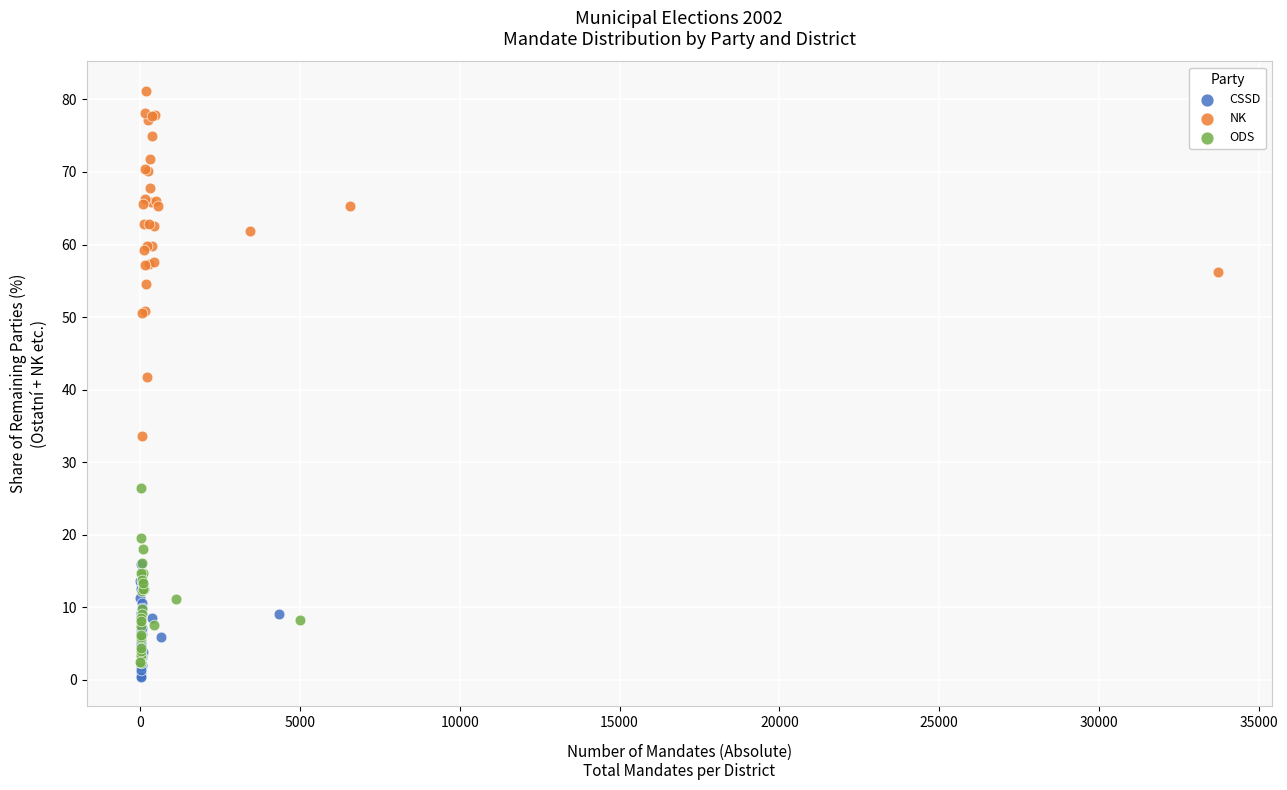

Which series reaches the maximum Y coordinate?

NK